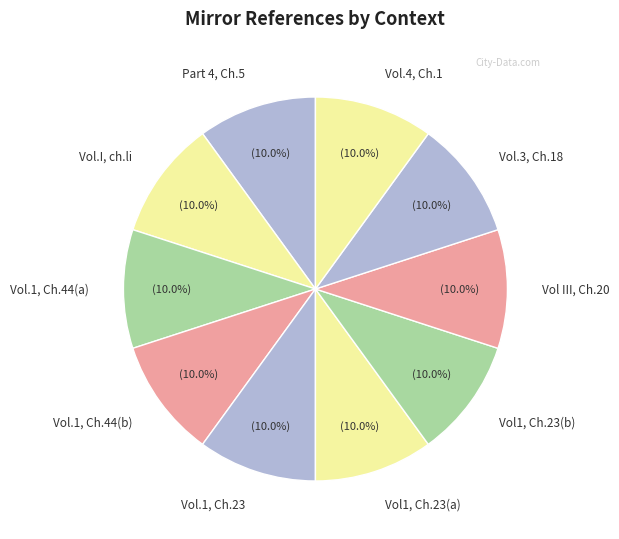

Combined, do Vol.I, ch.li and Vol III, Ch.20 account for over 50%?

No